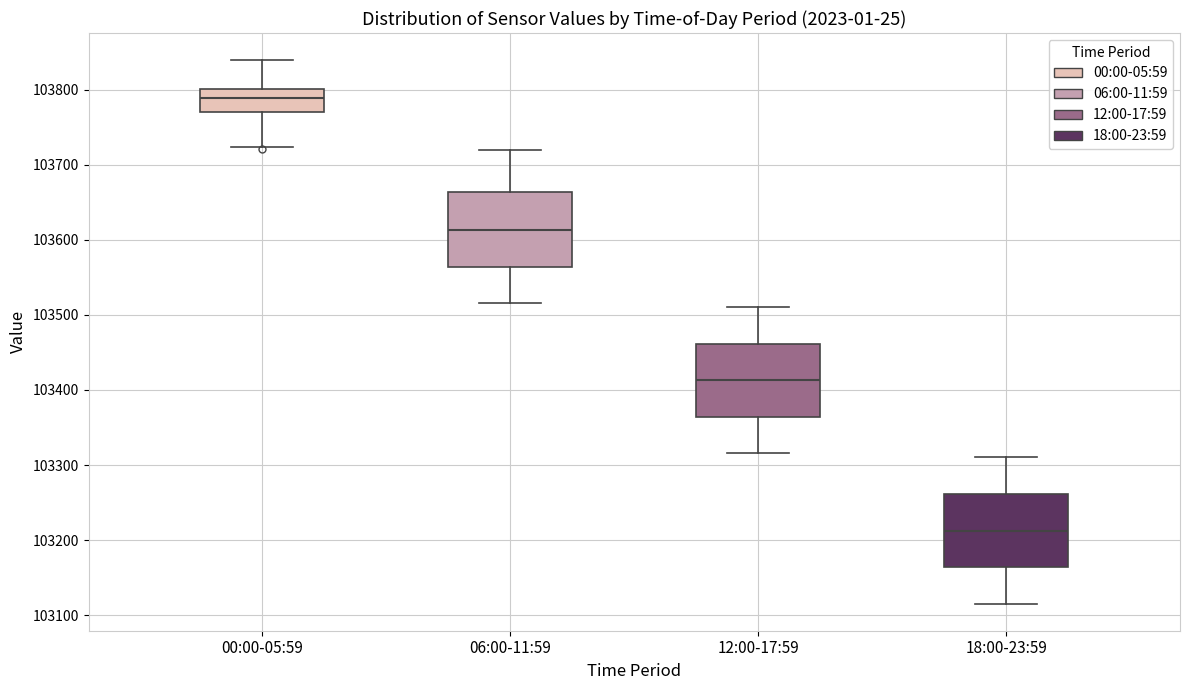

Which box's median line is the highest?

00:00-05:59